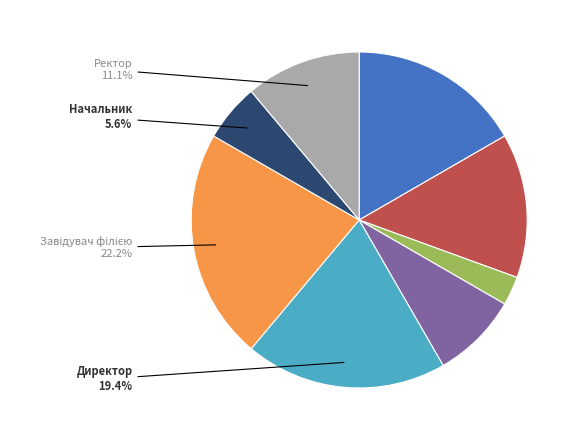

Is there a majority slice in this chart?

No